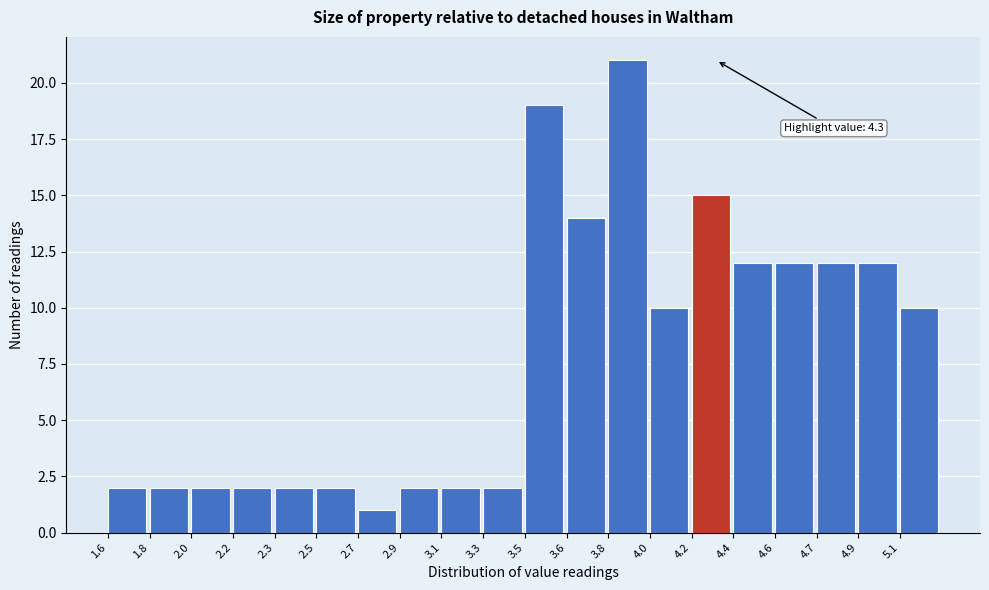

Reading left to right, what are all the values shown in this chart?

2	2	2	2	2	2	1	2	2	2	19	14	21	10	15	12	12	12	12	10